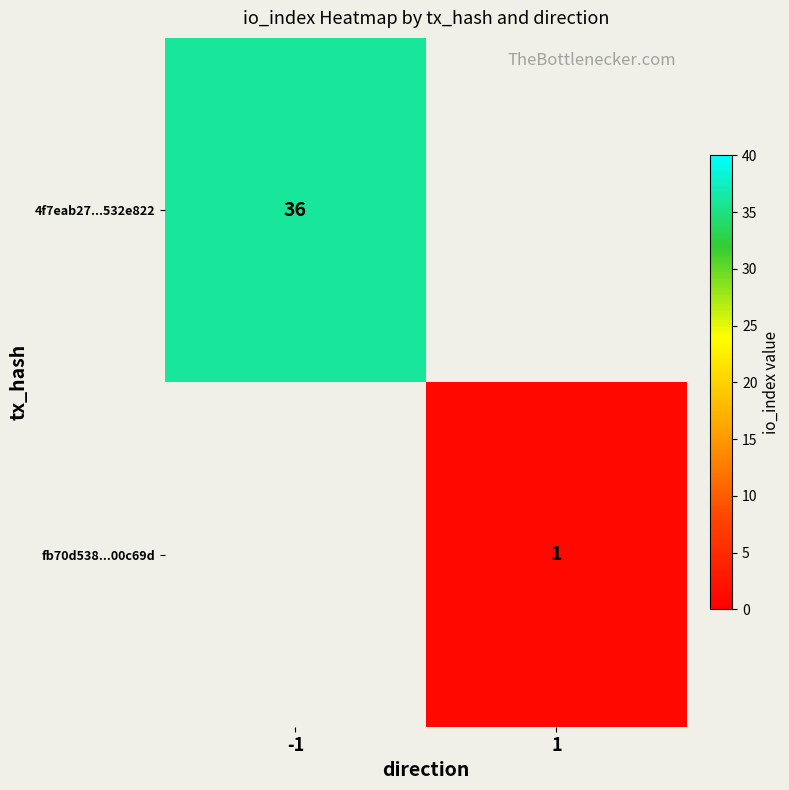

The value of 4f7eab27...532e822 at -1 is 36. True or false?

True